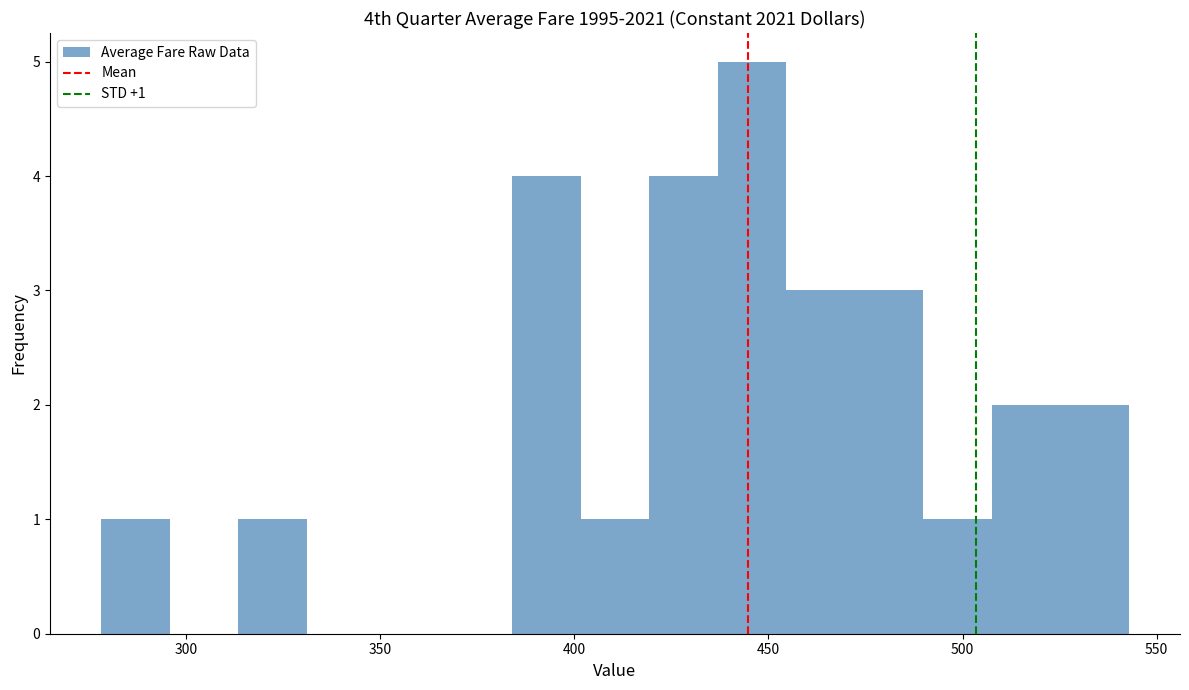

Read against the x-axis, roughly where is the centre of the tallest bar?

445